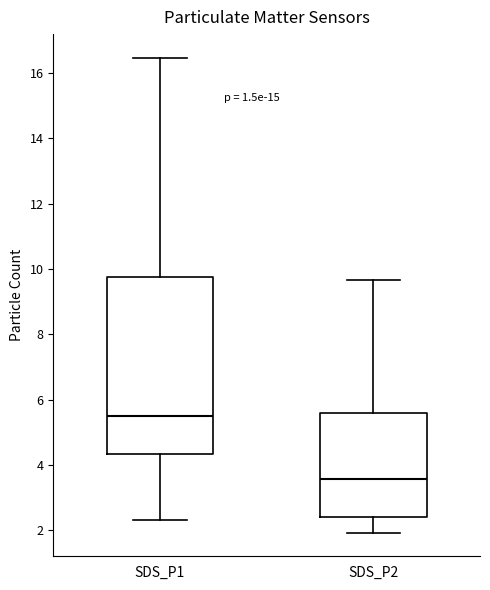

Reading left to right, read every box against the y-axis: the position of its median line, the range the box covers, and the ends of its whiskers. The values are not printed on the chart, so give them approximately, as read against the axis.

SDS_P1: median 5.6, box 4.4 to 9.8, whiskers 2.4 to 16.4
SDS_P2: median 3.6, box 2.4 to 5.6, whiskers 2.0 to 9.6